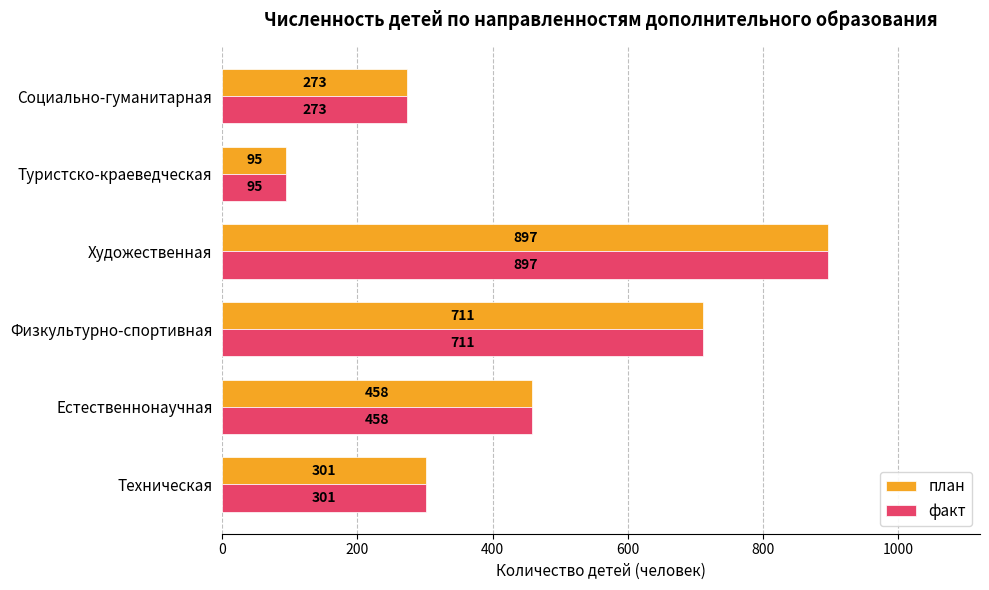

What is the difference between the факт values at Физкультурно-спортивная and Естественнонаучная?

253